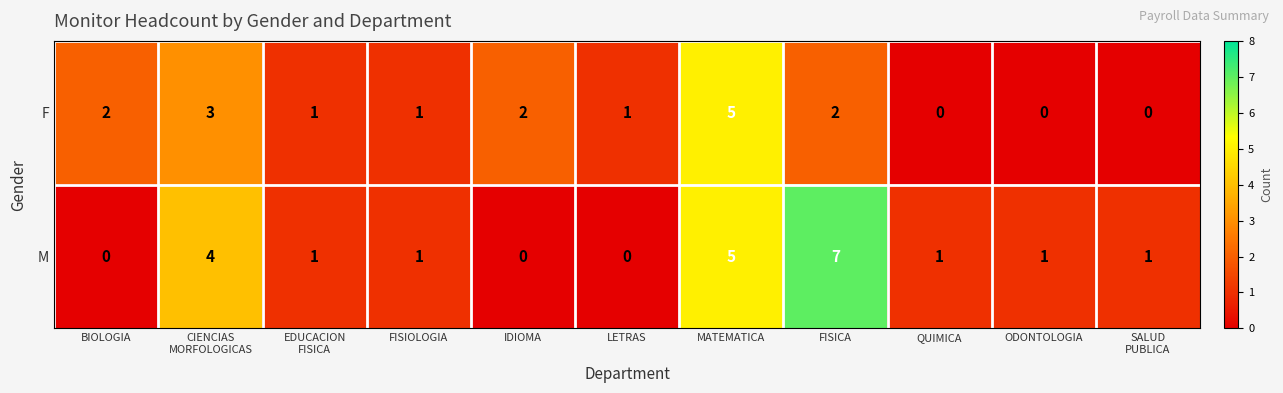

List the series in order of their peak value, lowest first.

F, M